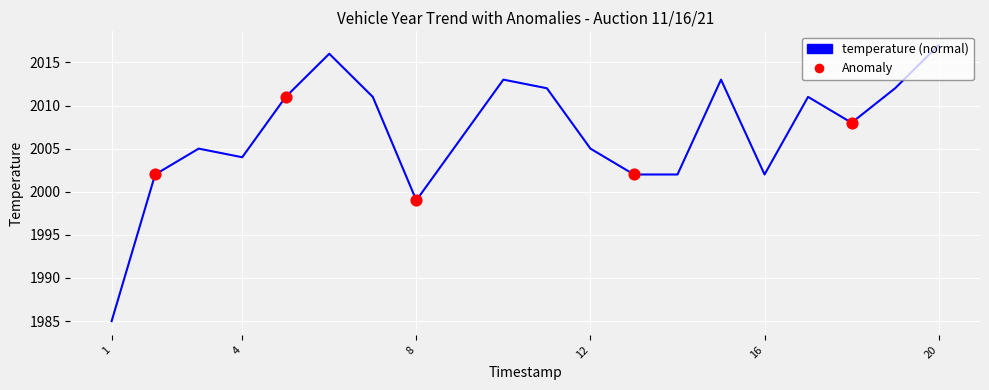

What is the difference between the maximum and minimum values?

32